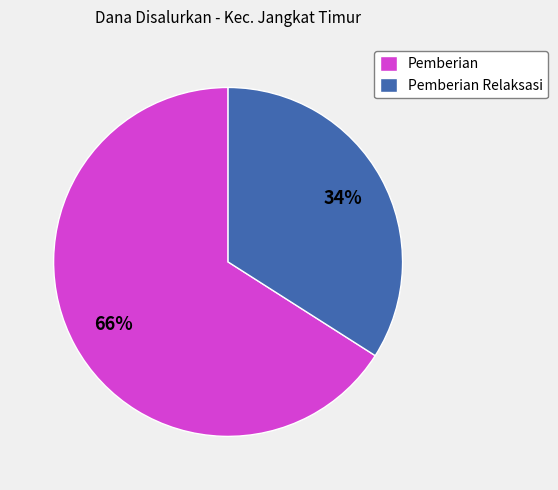

Between Pemberian Relaksasi and Pemberian, which is larger?

Pemberian